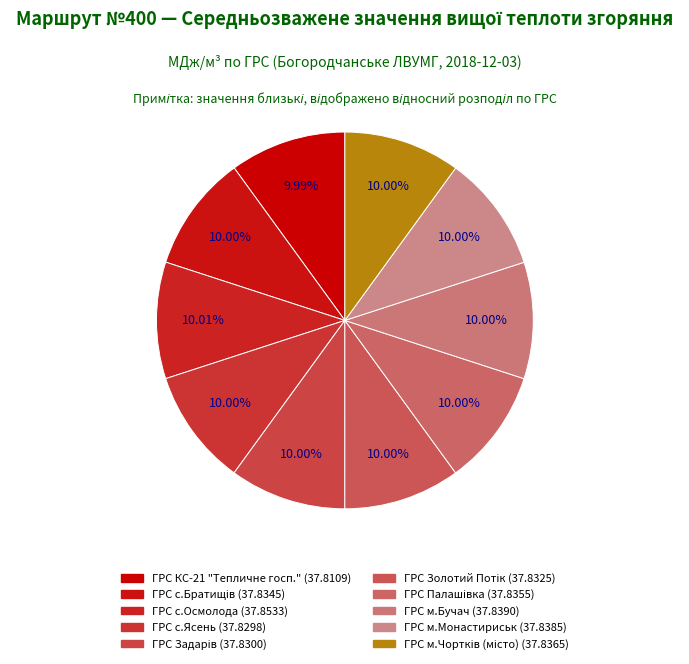

To the nearest percent, what percentage of the pie is ГРС Золотий Потік?

10%